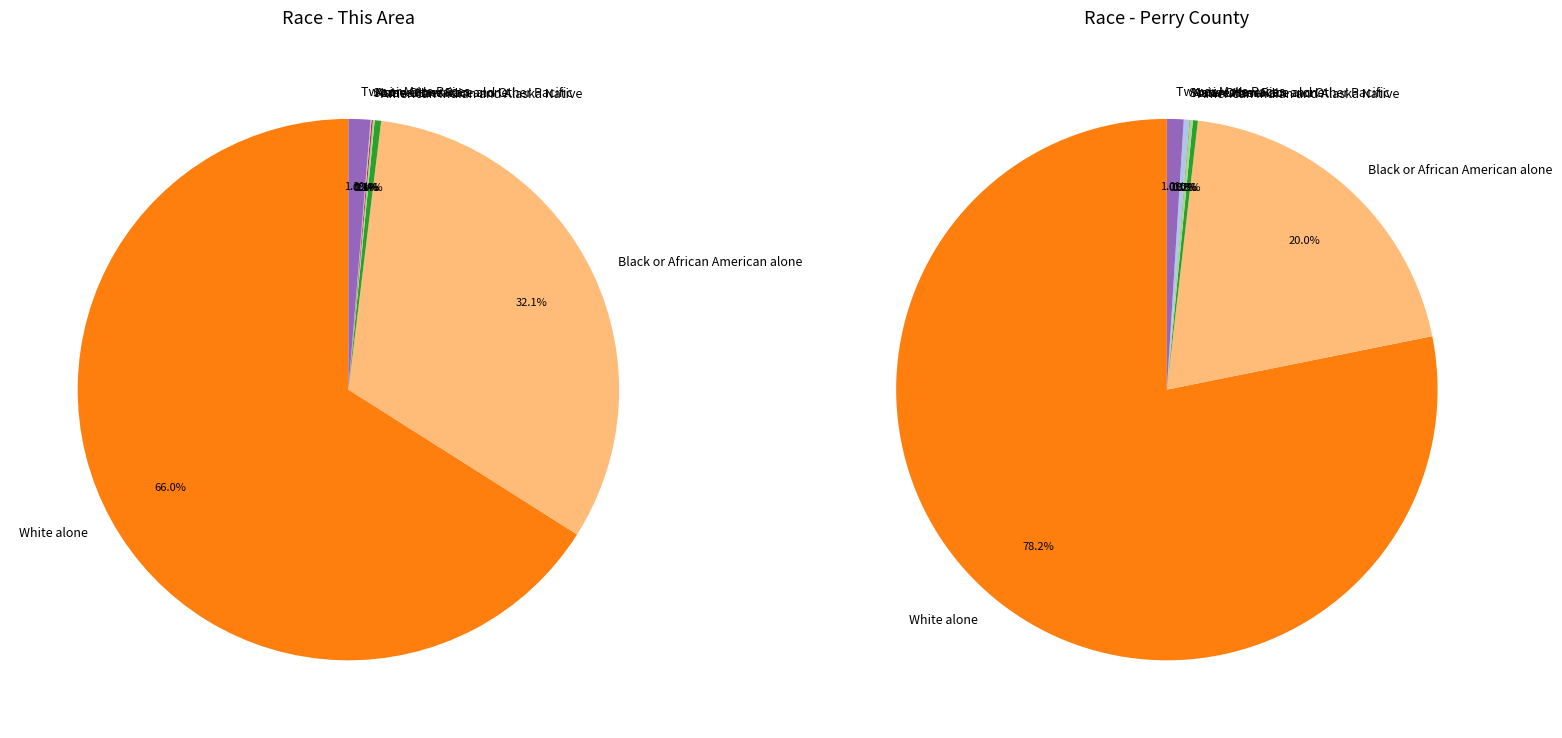

Is there any slice that represents more than half of the pie?

Yes